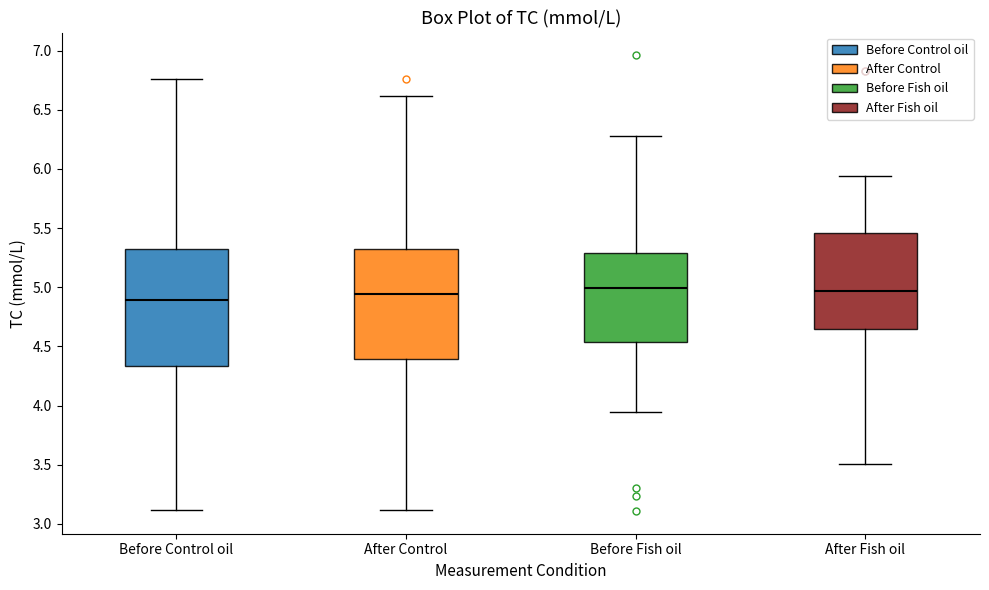

Reading left to right, transcribe this box plot: for each box, give where its median line is, the range the box spans, and where its two whiskers end, as read against the y-axis. The values are not printed on the chart, so give them approximately, as read against the axis.

Before Control oil: median 4.90, box 4.35 to 5.35, whiskers 3.10 to 6.75
After Control: median 4.95, box 4.40 to 5.35, whiskers 3.10 to 6.60
Before Fish oil: median 5.00, box 4.55 to 5.30, whiskers 3.95 to 6.30
After Fish oil: median 4.95, box 4.65 to 5.45, whiskers 3.50 to 5.95